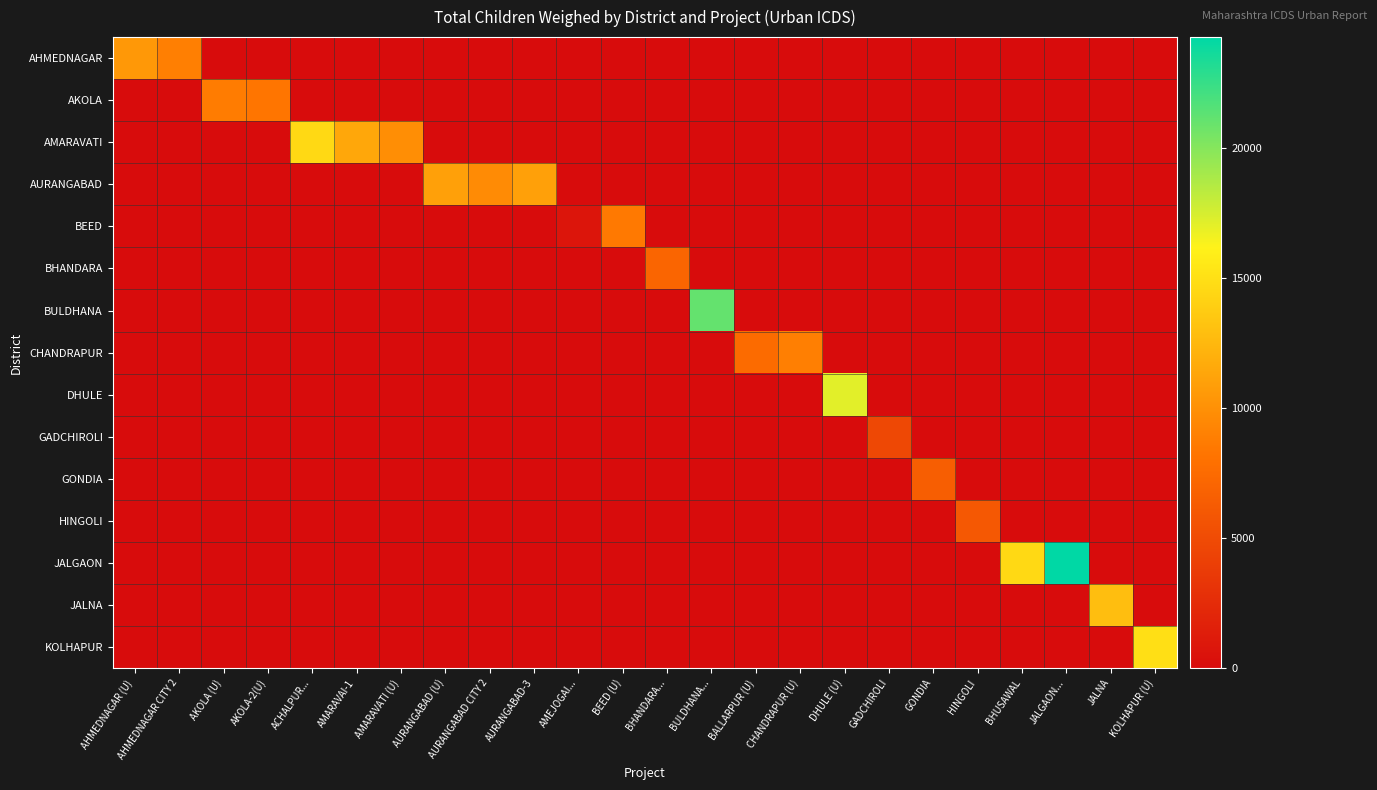

Rank the series by their maximum value, from lowest to highest.

GADCHIROLI, HINGOLI, GONDIA, BHANDARA, BEED, AKOLA, CHANDRAPUR, AHMEDNAGAR, AURANGABAD, JALNA, AMARAVATI, KOLHAPUR, DHULE, BULDHANA, JALGAON